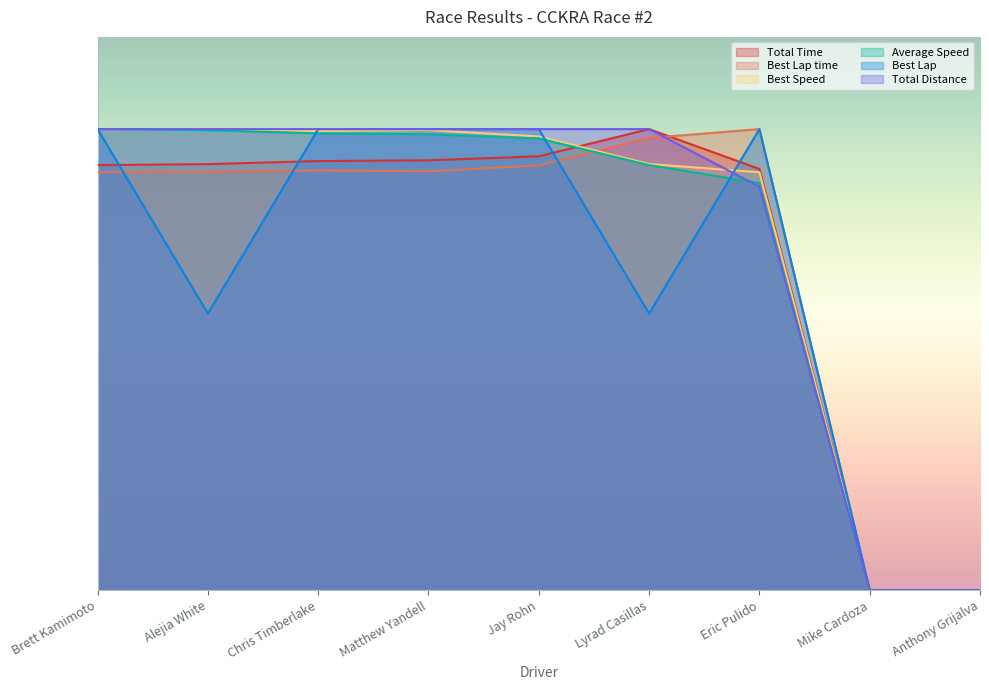

At which category is the sum across all series the highest?

Brett Kamimoto